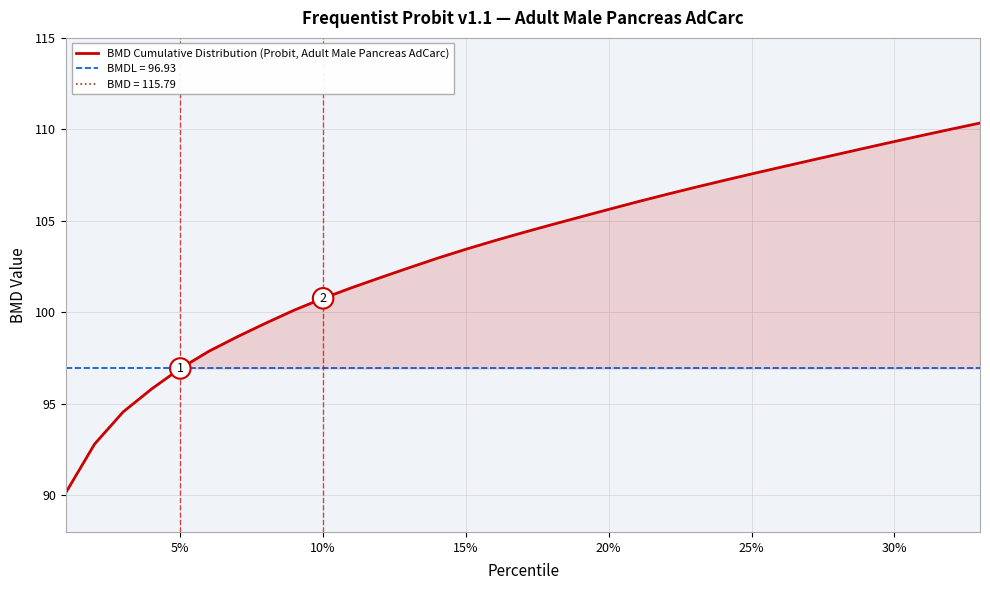

The value of BMD Cumulative Distribution (Probit, Adult Male Pancreas AdCarc) at 15% is 182.6. True or false?

False